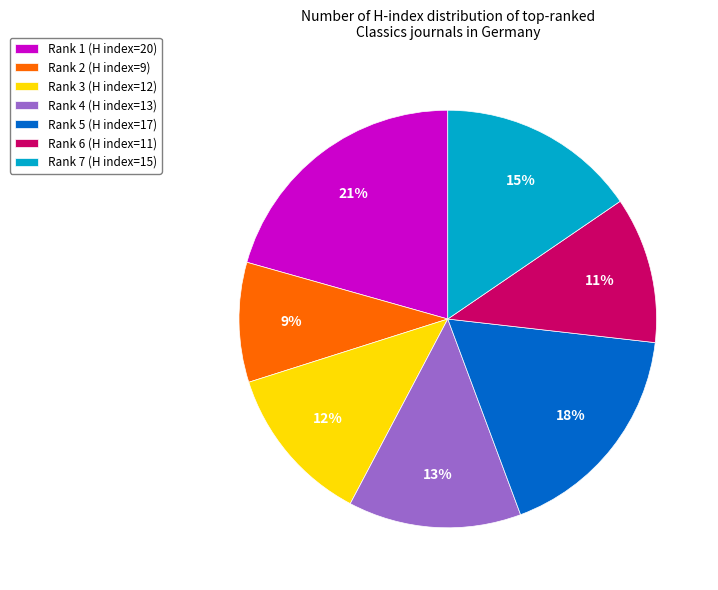

To the nearest percent, what is the average slice percentage?

14%